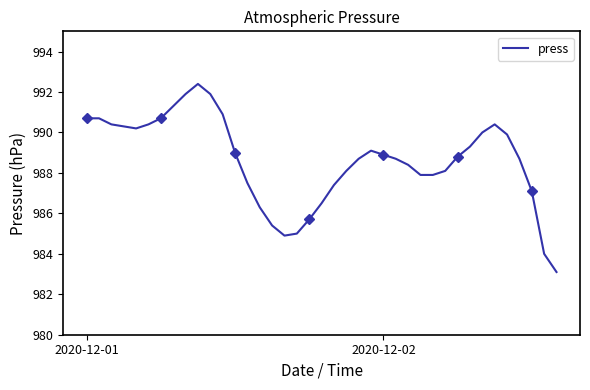

Between 12 and 13, which is larger?

12